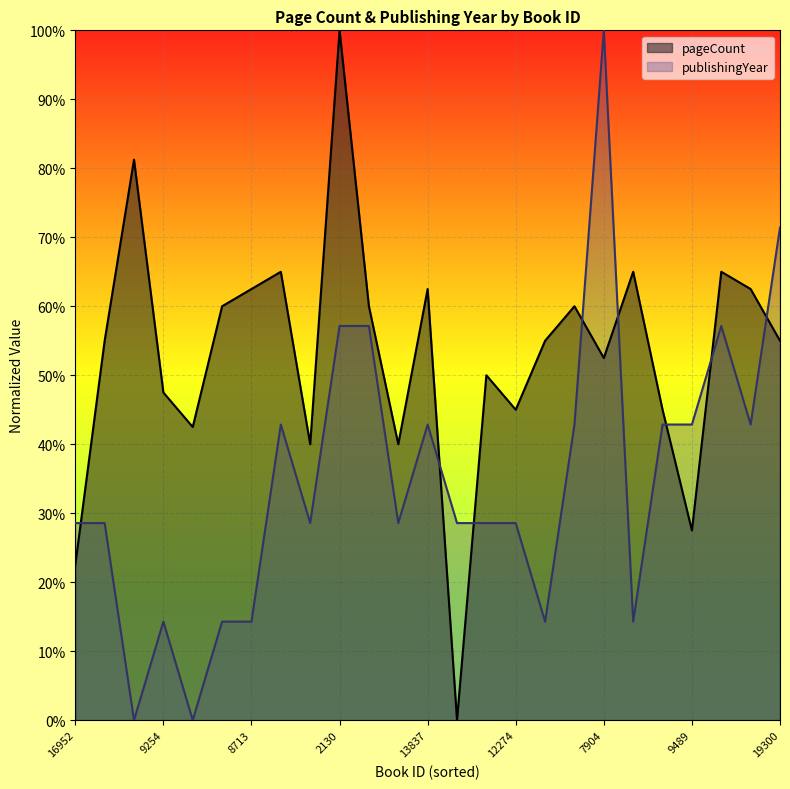

Does the chart display data point markers on the line(s)?

No